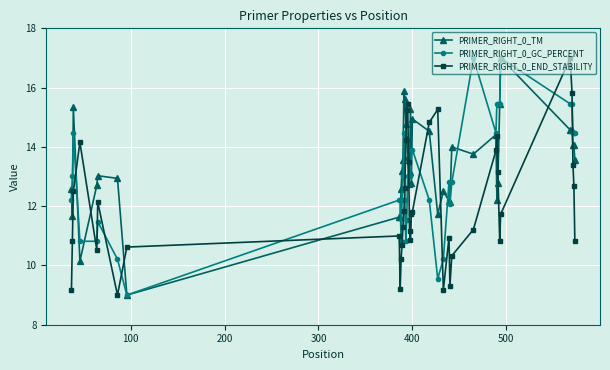

After their last crossing, which series has the higher values: PRIMER_RIGHT_0_END_STABILITY or PRIMER_RIGHT_0_GC_PERCENT?

PRIMER_RIGHT_0_GC_PERCENT